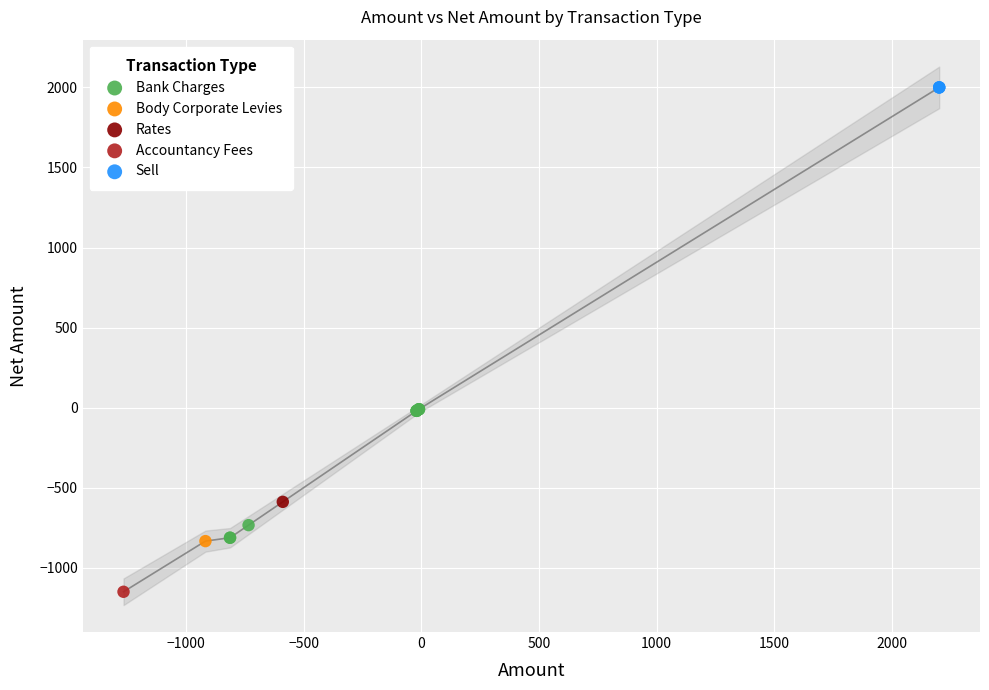

What are all the series names shown in the legend?

Bank Charges, Body Corporate Levies, Rates, Accountancy Fees, Sell